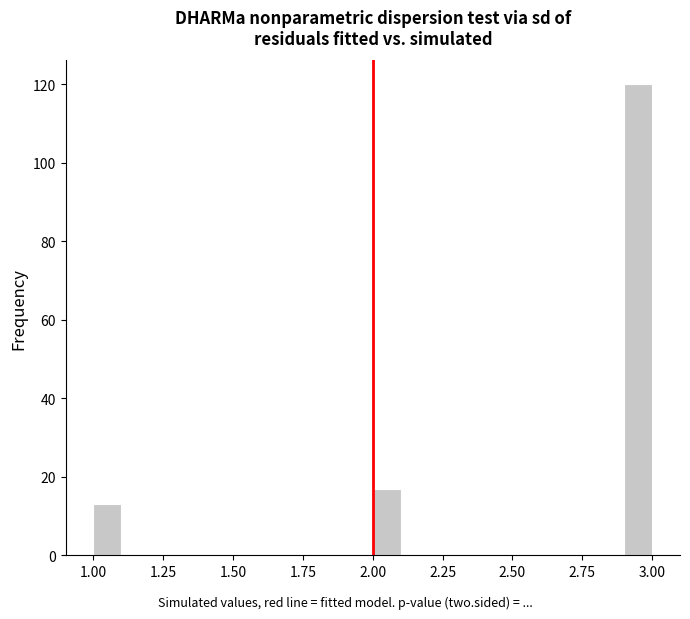

Around what value on the x-axis is the tallest bar? Give the approximate position of its centre, as read against the axis.

2.95